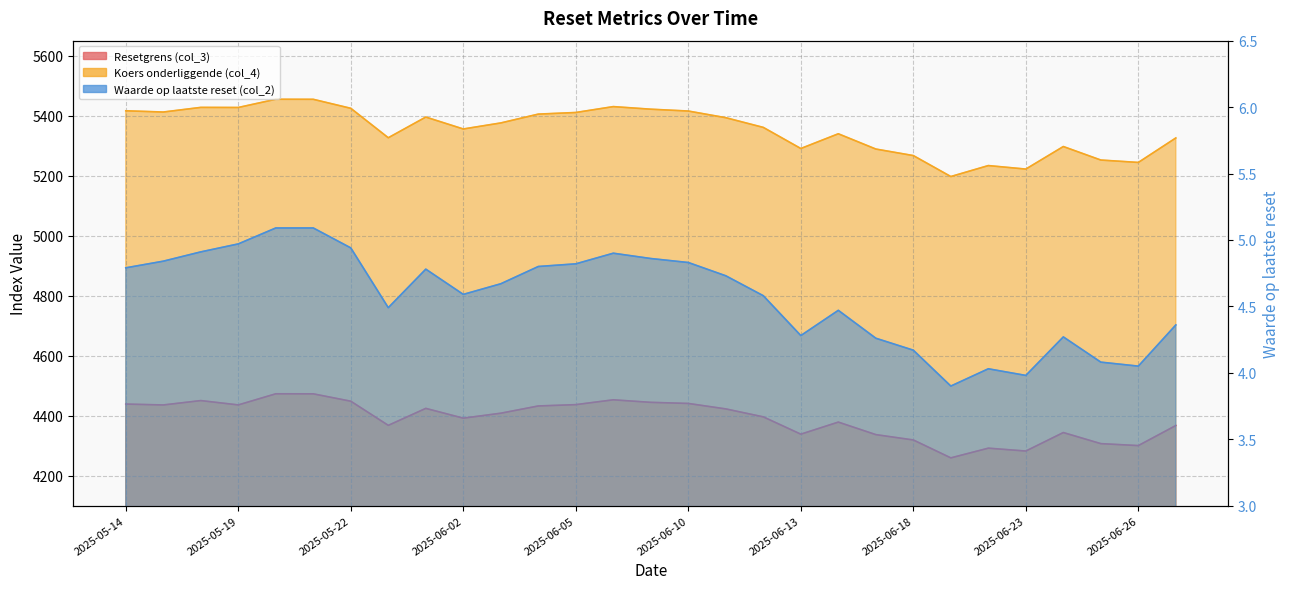

What is the sum of the Waarde op laatste reset (col_2) values at 2025-06-24 and 2025-06-18?

8.4